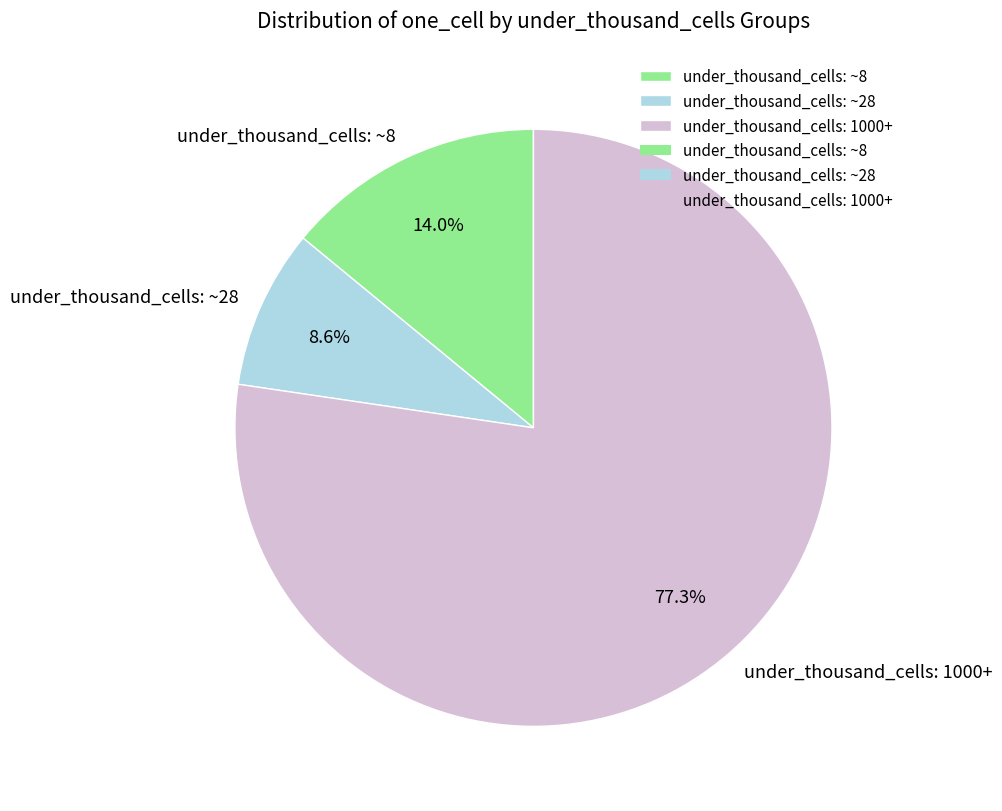

Combined, do under_thousand_cells: ~8 and under_thousand_cells: ~28 account for over 50%?

No